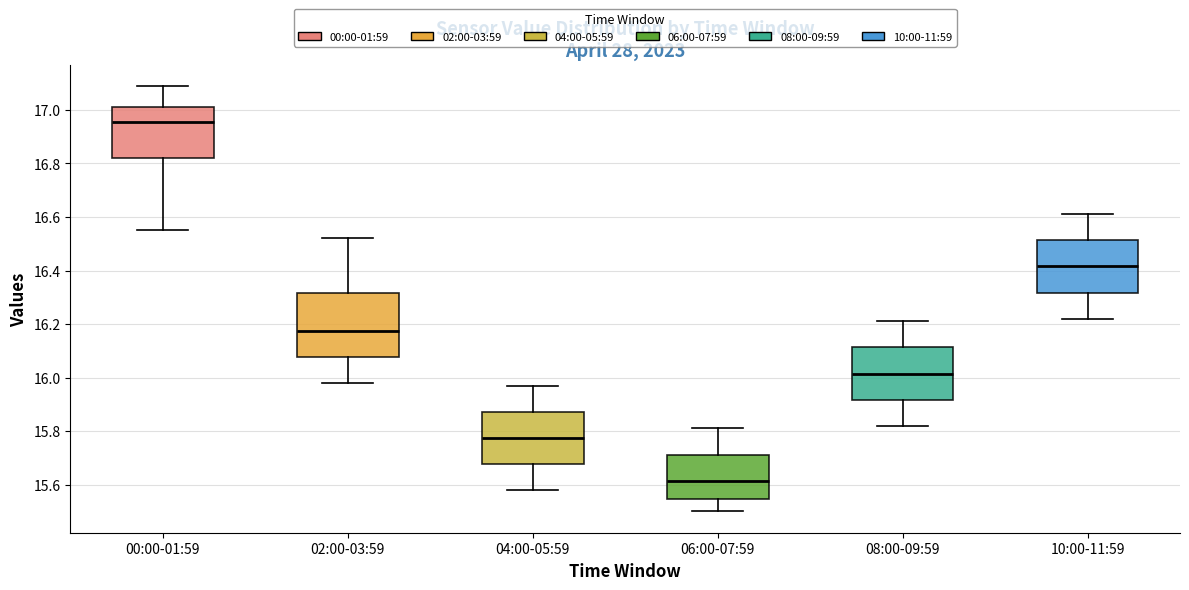

Which box has the lowest median line?

06:00-07:59